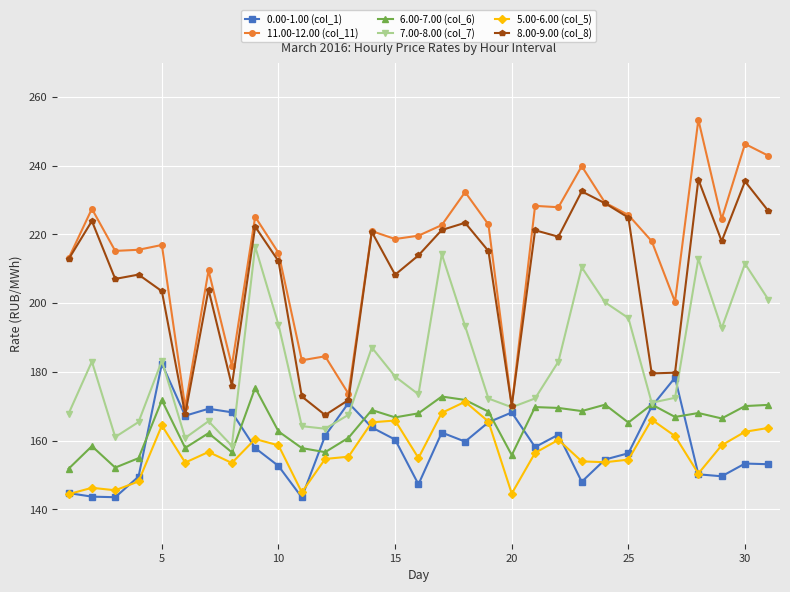

True or false: 11.00-12.00 (col_11) and 5.00-6.00 (col_5) cross at least once.

False